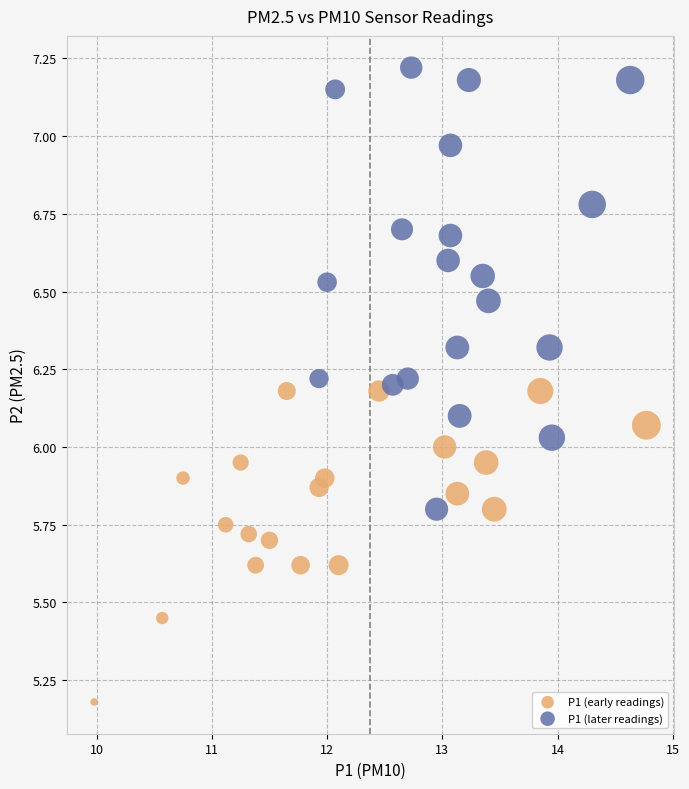

Which series contains the highest Y value?

P1 (later readings)